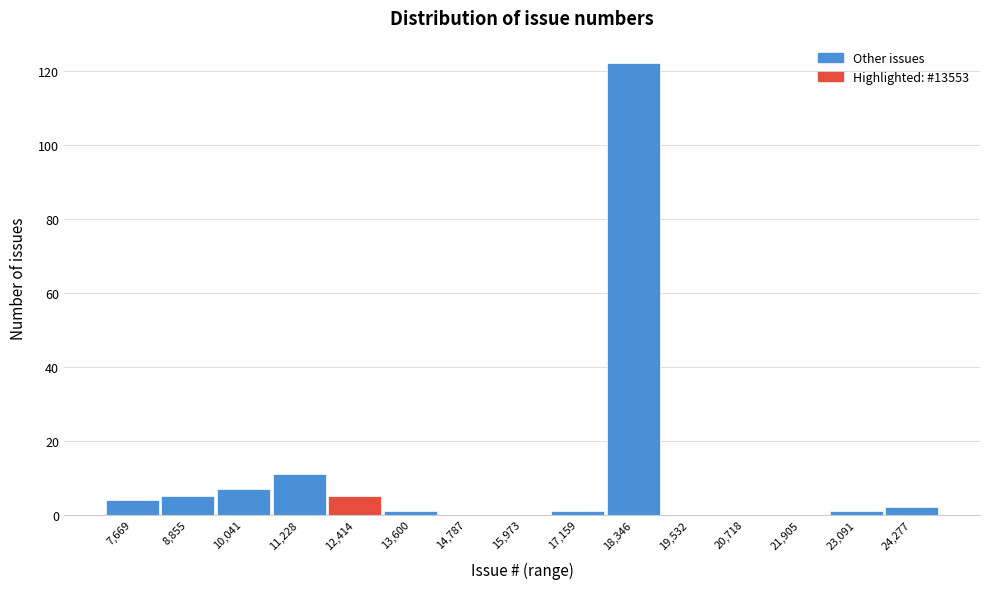

Reading right to left, transcribe all the data shown in this chart.

24,277=2	23,091=1	21,905=0	20,718=0	19,532=0	18,346=122	17,159=1	15,973=0	14,787=0	13,600=1	12,414=5	11,228=11	10,041=7	8,855=5	7,669=4